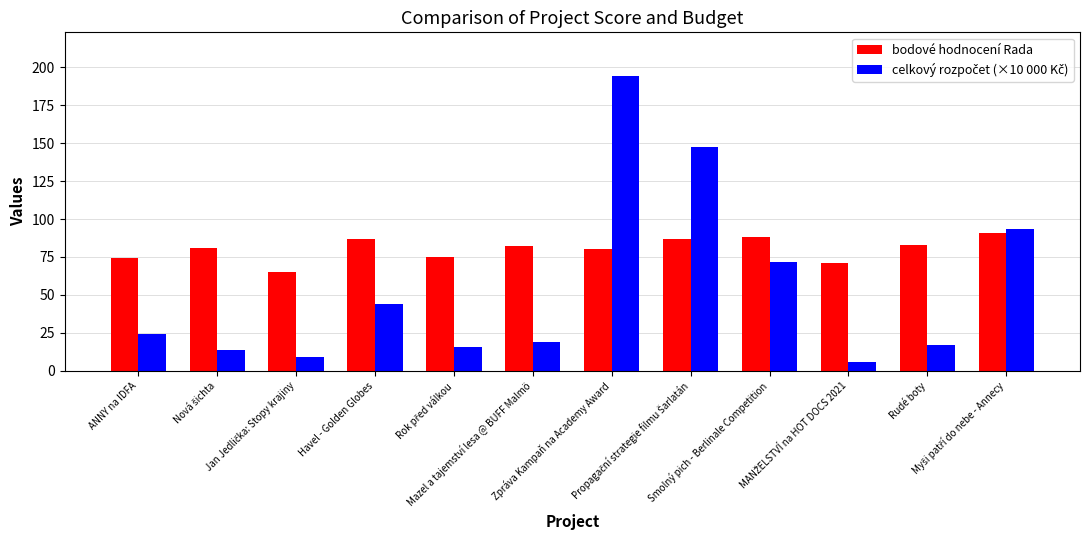

What is the sum of all bodové hodnocení Rada values?

964.0